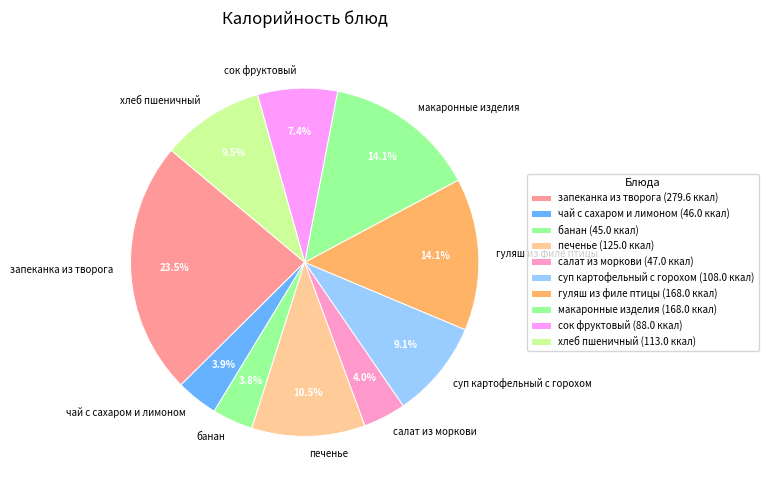

Is there a majority slice in this chart?

No